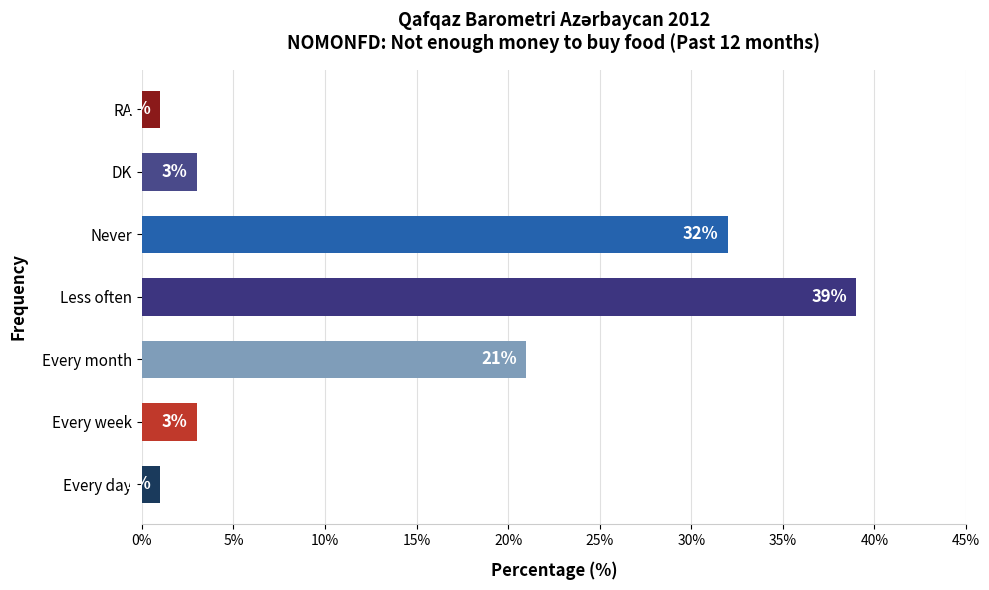

What is the difference between the maximum and minimum values?

38